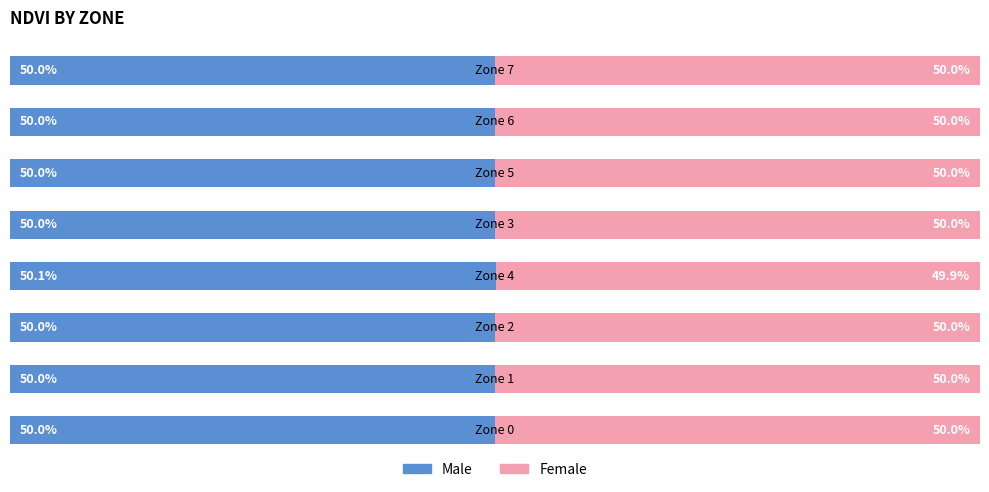

Reading right to left, extract all data points from this chart.

Male: 7=0.5	6=0.5	5=0.5	4=0.5	3=0.5	2=0.5	1=0.5	0=0.5
Female: 7=0.5	6=0.5	5=0.5	4=0.5	3=0.5	2=0.5	1=0.5	0=0.5